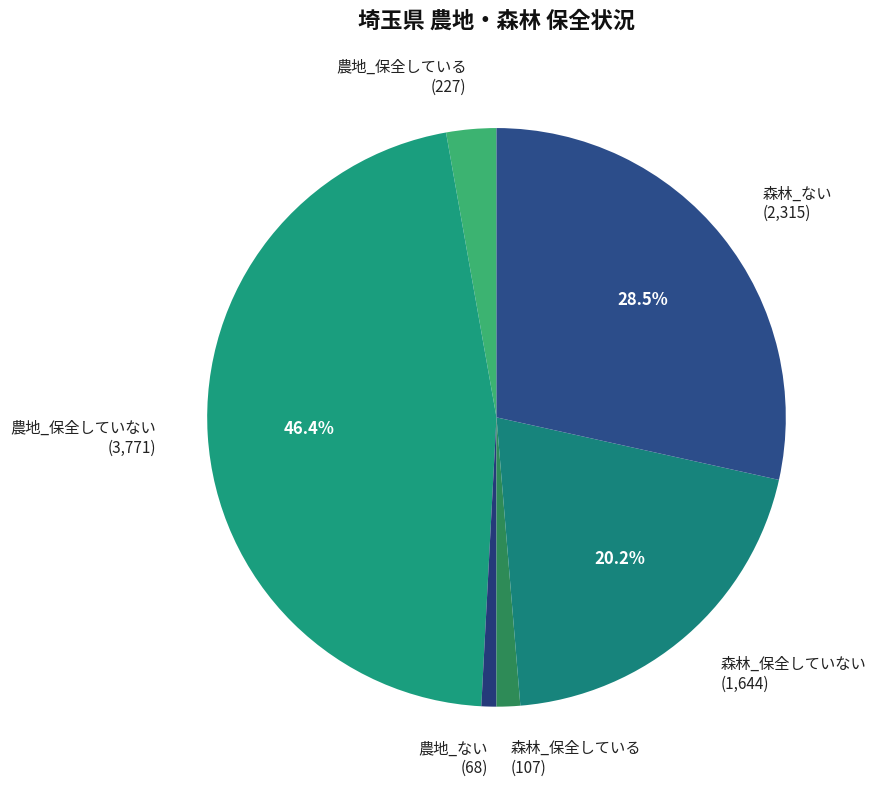

Is there any slice that represents more than half of the pie?

No